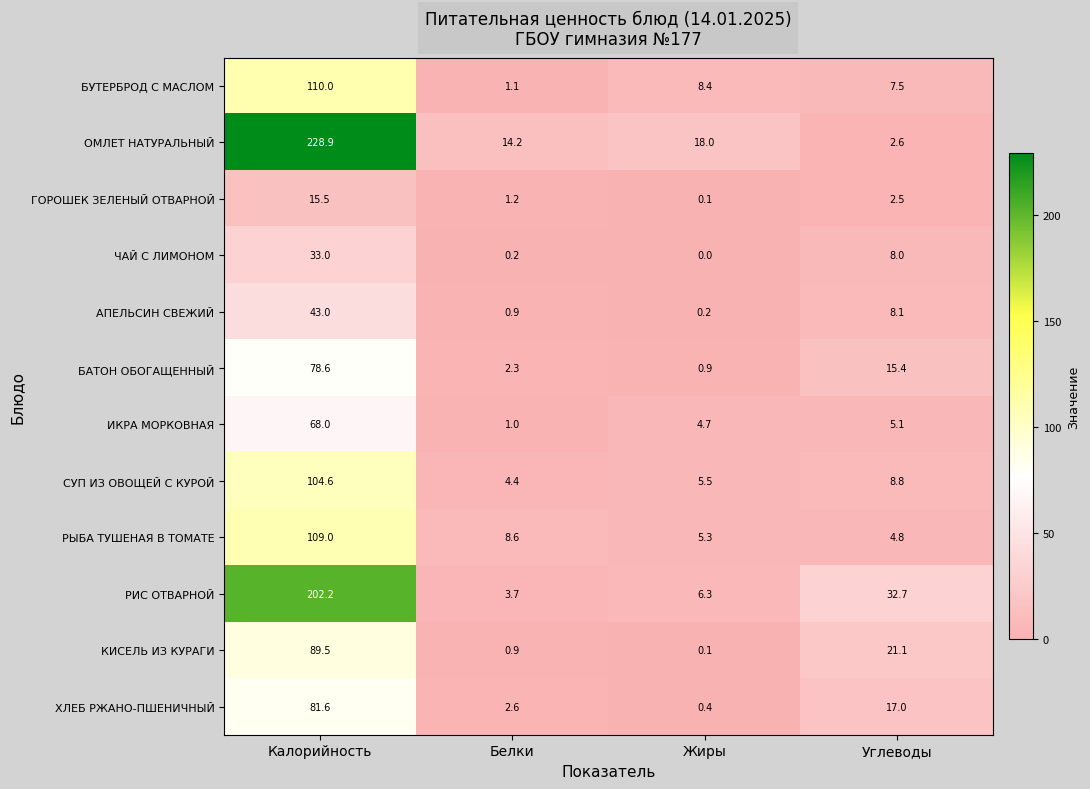

How many categories are shown in the chart?

4